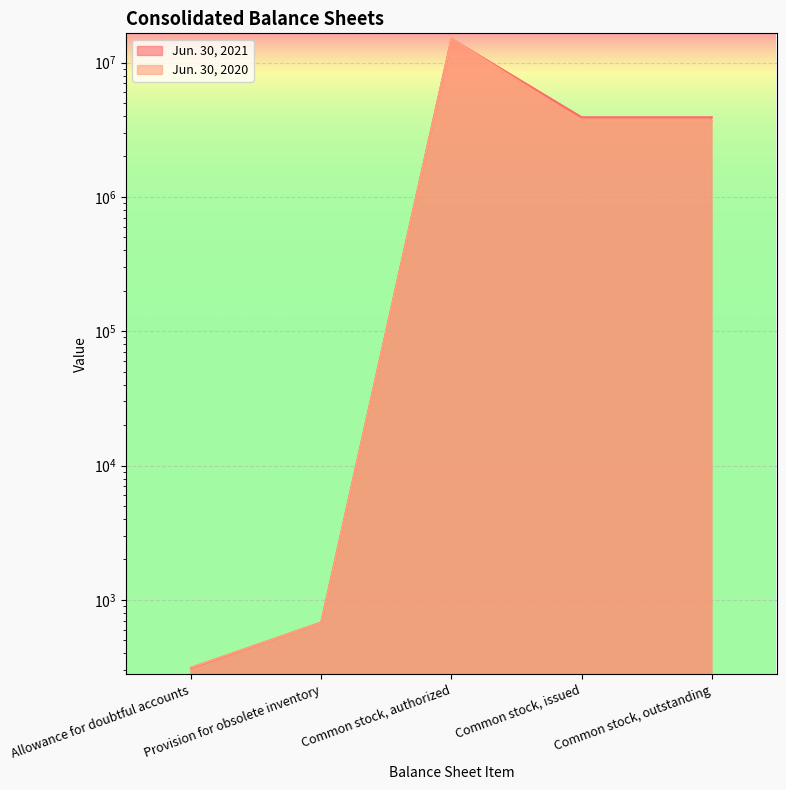

What are all the series names shown in the legend?

Jun. 30, 2021, Jun. 30, 2020